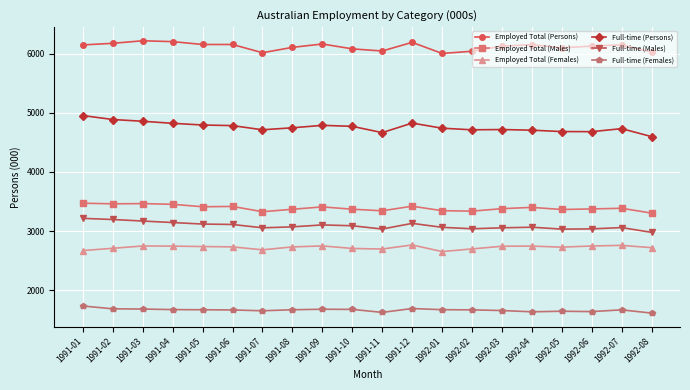

True or false: Employed Total (Females) and Full-time (Males) intersect in this chart.

False